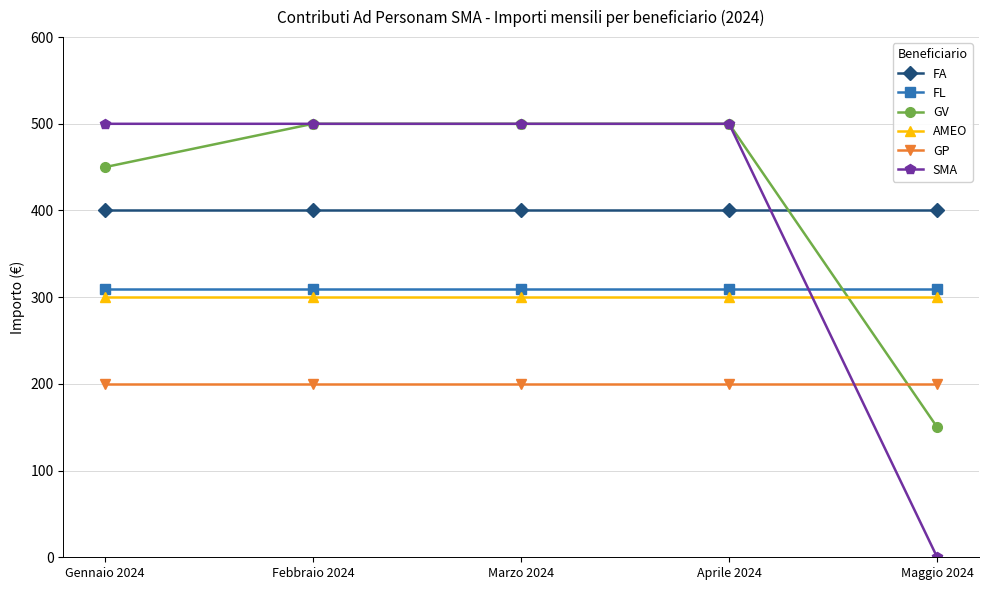

What is the spread (max minus min) of values at Maggio 2024?

400